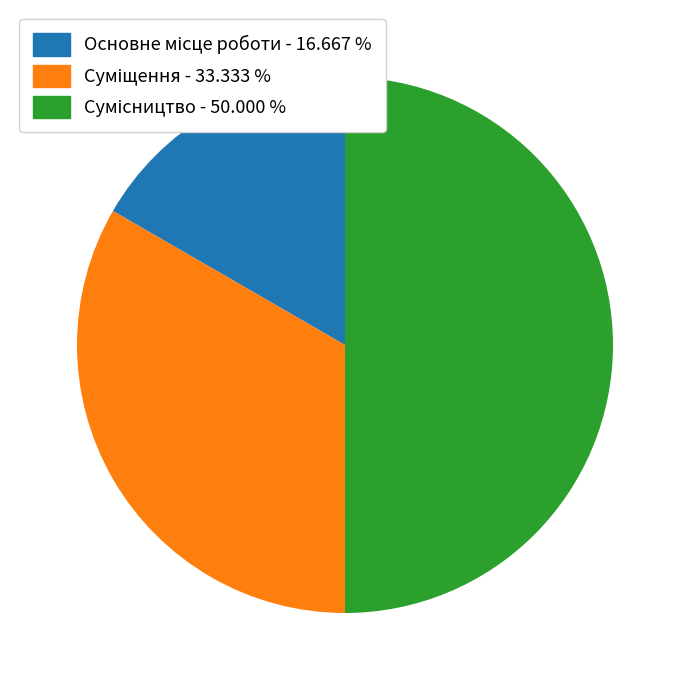

To the nearest percent, what is the combined percentage of Основне місце роботи and Сумісництво?

67%